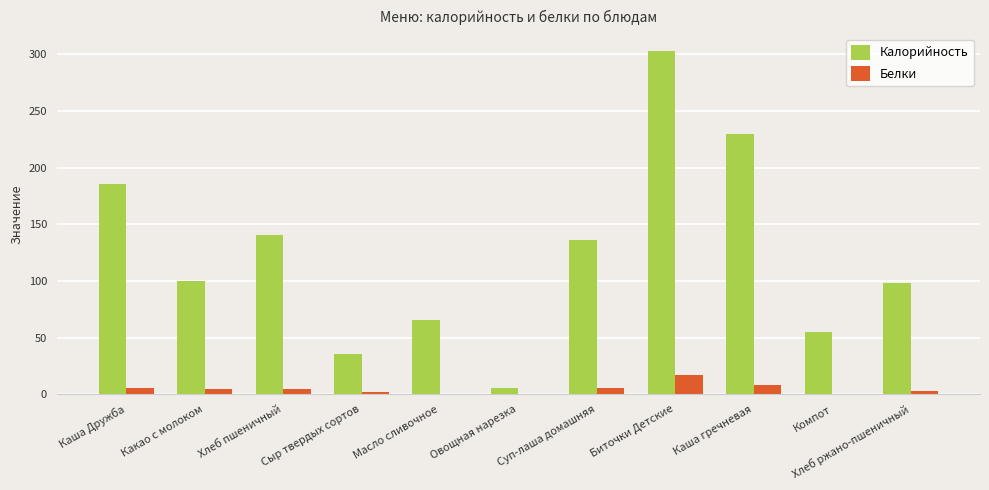

Which category has the highest value across all series?

Биточки Детские